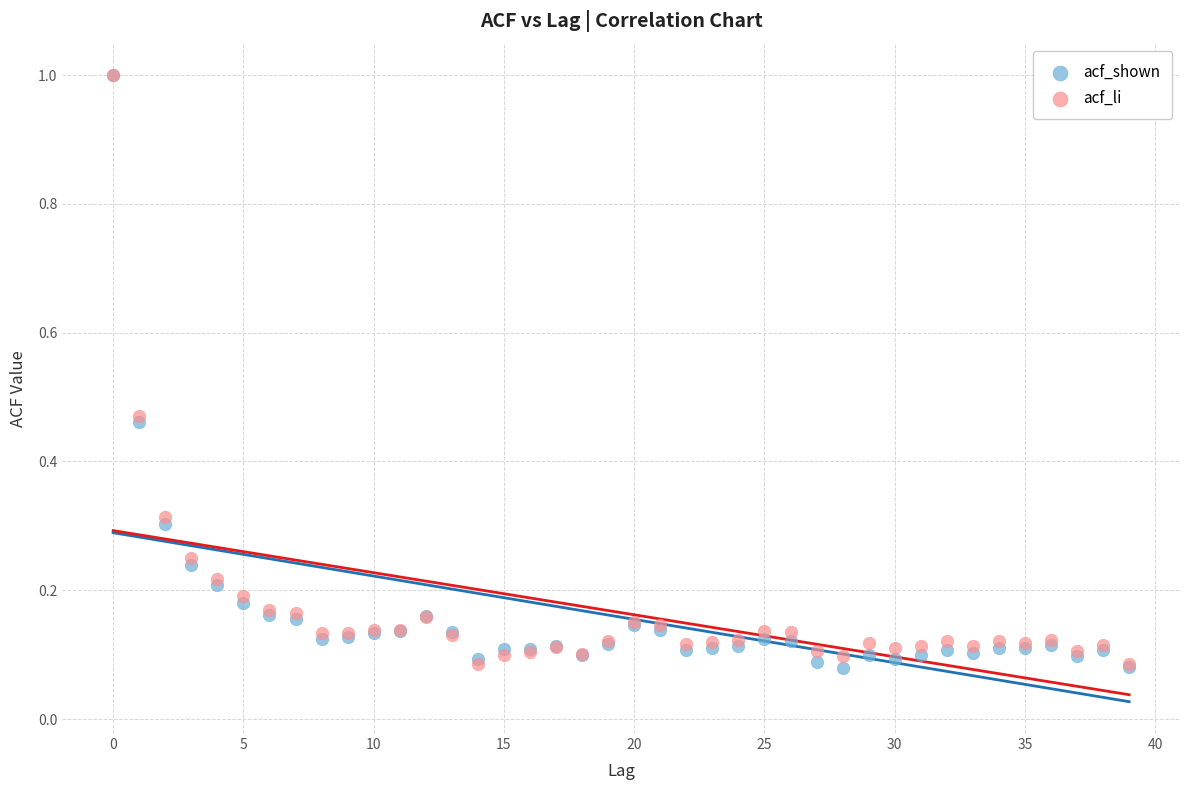

What are all the series names shown in the legend?

acf_shown, acf_li